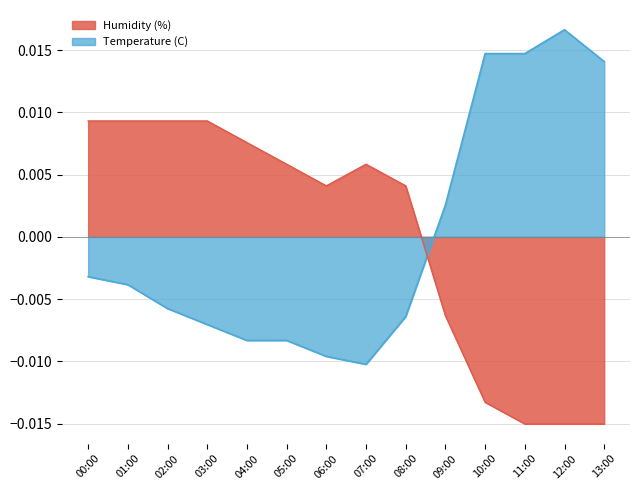

Rank the series at 02:00 from lowest to highest value.

Temperature (C), Humidity (%)